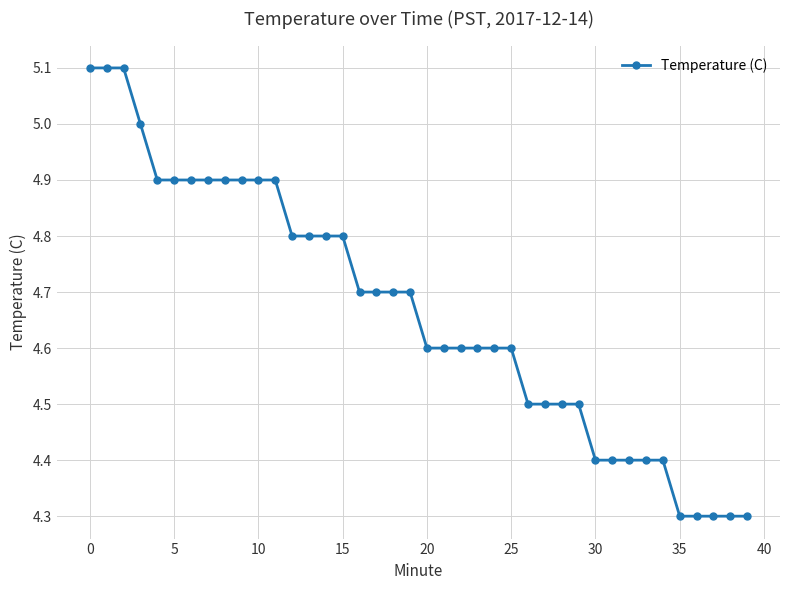

What is the average value?

4.7